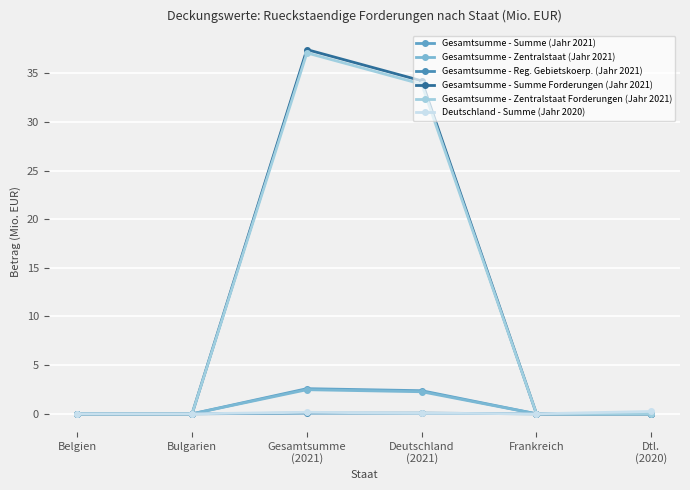

Between Belgien and Frankreich, which series saw the biggest shift?

Gesamtsumme - Summe (Jahr 2021)